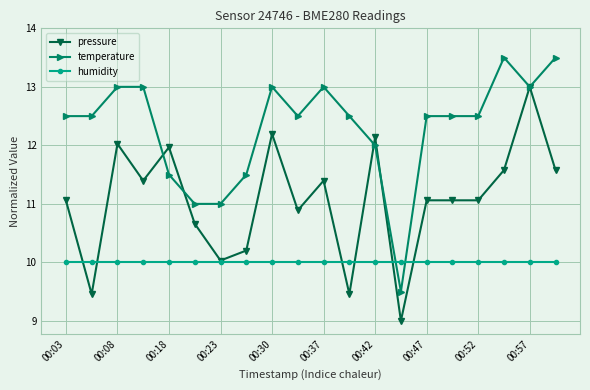

Which series ends up on top after the final intersection of temperature and humidity?

temperature